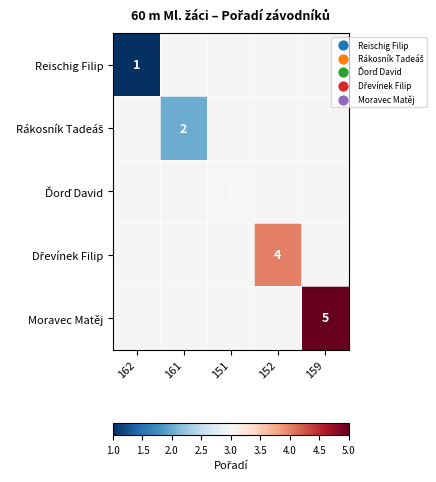

How many distinct data groups are displayed?

5